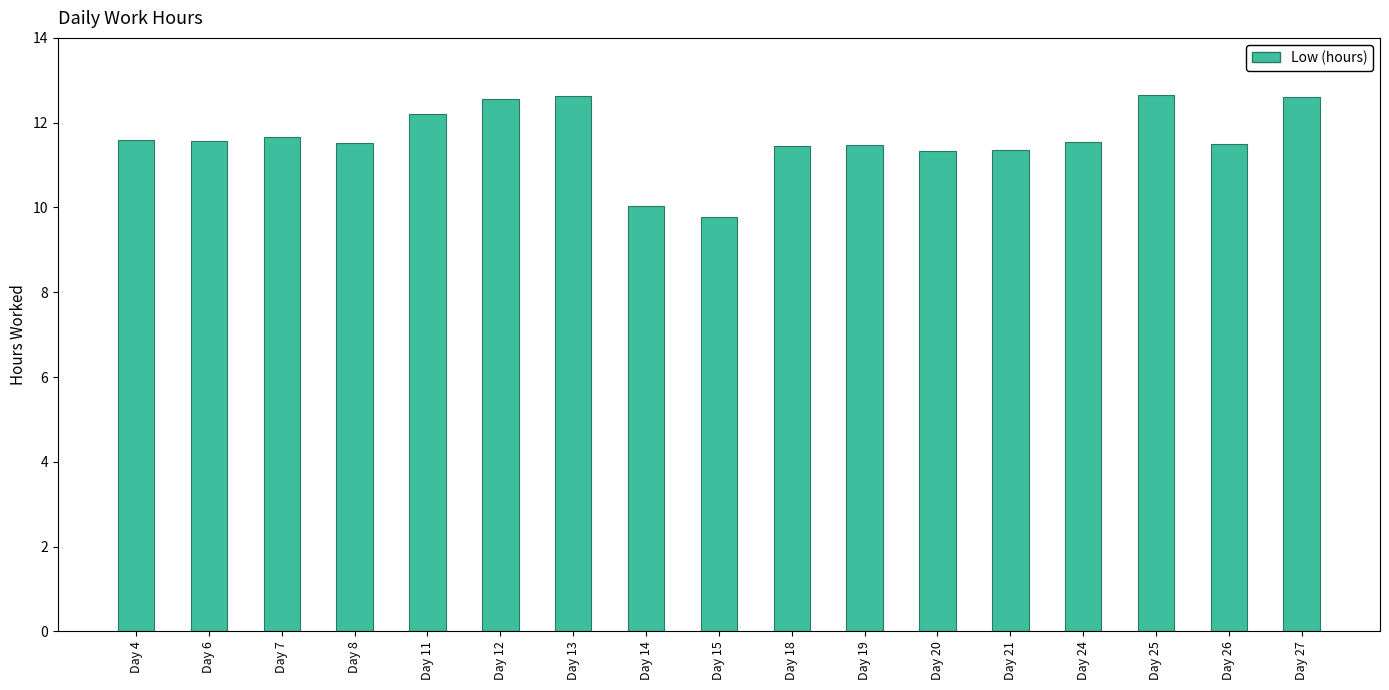

What is the approximate value at Day 26?

11.5